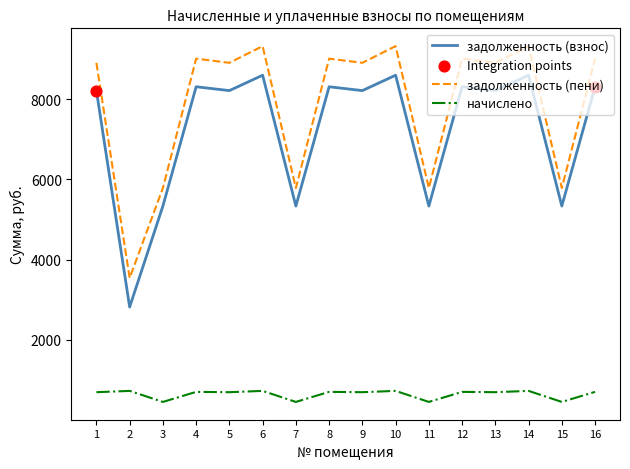

What is the total value across all series at 13?

17821.9